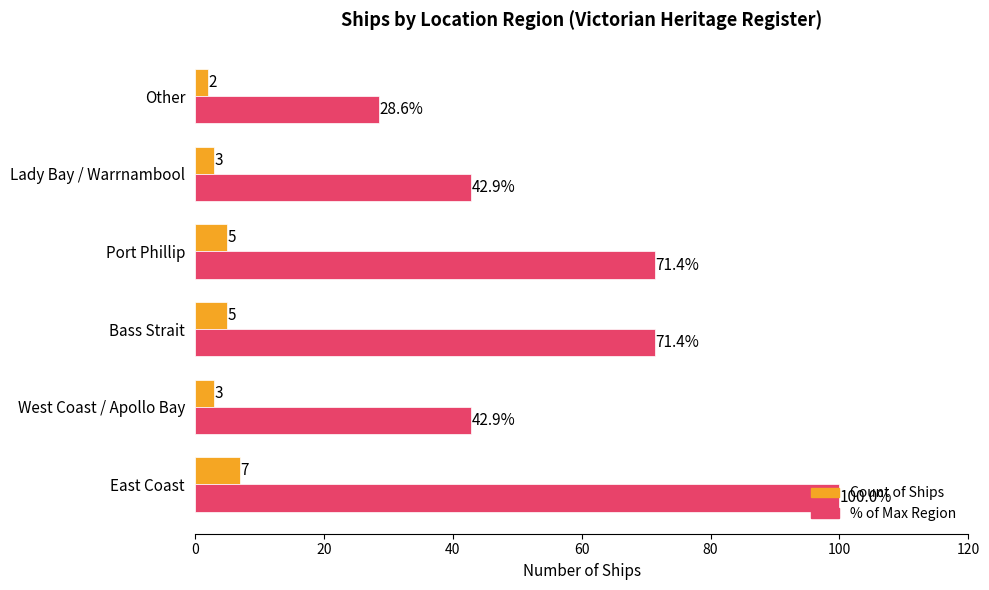

Count the Count of Ships values in the range 3 to 5.

4